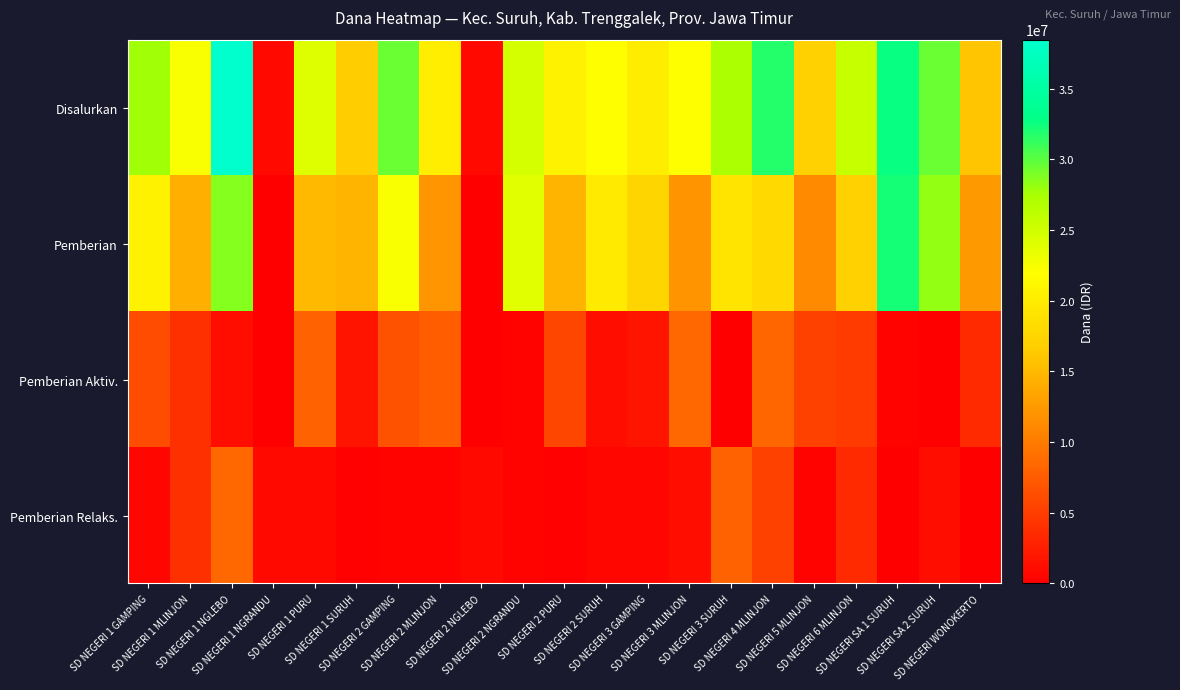

Reading right to left, transcribe all the data shown in this chart.

Disalurkan: SD NEGERI WONOKERTO=15975000	SD NEGERI SA 2 SURUH=29475000	SD NEGERI SA 1 SURUH=32625000	SD NEGERI 6 MLINJON=25650000	SD NEGERI 5 MLINJON=17100000	SD NEGERI 4 MLINJON=31725000	SD NEGERI 3 SURUH=27225000	SD NEGERI 3 MLINJON=21825000	SD NEGERI 3 GAMPING=20025000	SD NEGERI 2 SURUH=21825000	SD NEGERI 2 PURU=20700000	SD NEGERI 2 NGRANDU=24750000	SD NEGERI 2 NGLEBO=900000	SD NEGERI 2 MLINJON=20250000	SD NEGERI 2 GAMPING=29475000	SD NEGERI 1 SURUH=16650000	SD NEGERI 1 PURU=24075000	SD NEGERI 1 NGRANDU=900000	SD NEGERI 1 NGLEBO=38475000	SD NEGERI 1 MLINJON=22275000	SD NEGERI 1 GAMPING=27675000
Pemberian: SD NEGERI WONOKERTO=12375000	SD NEGERI SA 2 SURUH=28125000	SD NEGERI SA 1 SURUH=32175000	SD NEGERI 6 MLINJON=17100000	SD NEGERI 5 MLINJON=11250000	SD NEGERI 4 MLINJON=18000000	SD NEGERI 3 SURUH=19125000	SD NEGERI 3 MLINJON=11925000	SD NEGERI 3 GAMPING=17550000	SD NEGERI 2 SURUH=19800000	SD NEGERI 2 PURU=14625000	SD NEGERI 2 NGRANDU=23850000	SD NEGERI 2 NGLEBO=0	SD NEGERI 2 MLINJON=12150000	SD NEGERI 2 GAMPING=22275000	SD NEGERI 1 SURUH=14625000	SD NEGERI 1 PURU=15075000	SD NEGERI 1 NGRANDU=0	SD NEGERI 1 NGLEBO=28575000	SD NEGERI 1 MLINJON=14175000	SD NEGERI 1 GAMPING=20700000
Pemberian Aktiv.: SD NEGERI WONOKERTO=3600000	SD NEGERI SA 2 SURUH=0	SD NEGERI SA 1 SURUH=450000	SD NEGERI 6 MLINJON=4950000	SD NEGERI 5 MLINJON=5400000	SD NEGERI 4 MLINJON=8325000	SD NEGERI 3 SURUH=0	SD NEGERI 3 MLINJON=8550000	SD NEGERI 3 GAMPING=1800000	SD NEGERI 2 SURUH=1350000	SD NEGERI 2 PURU=5850000	SD NEGERI 2 NGRANDU=450000	SD NEGERI 2 NGLEBO=0	SD NEGERI 2 MLINJON=7650000	SD NEGERI 2 GAMPING=6750000	SD NEGERI 1 SURUH=1800000	SD NEGERI 1 PURU=8100000	SD NEGERI 1 NGRANDU=0	SD NEGERI 1 NGLEBO=1350000	SD NEGERI 1 MLINJON=4050000	SD NEGERI 1 GAMPING=6300000
Pemberian Relaks.: SD NEGERI WONOKERTO=0	SD NEGERI SA 2 SURUH=1350000	SD NEGERI SA 1 SURUH=0	SD NEGERI 6 MLINJON=3600000	SD NEGERI 5 MLINJON=450000	SD NEGERI 4 MLINJON=5400000	SD NEGERI 3 SURUH=8100000	SD NEGERI 3 MLINJON=1350000	SD NEGERI 3 GAMPING=675000	SD NEGERI 2 SURUH=675000	SD NEGERI 2 PURU=225000	SD NEGERI 2 NGRANDU=450000	SD NEGERI 2 NGLEBO=900000	SD NEGERI 2 MLINJON=450000	SD NEGERI 2 GAMPING=450000	SD NEGERI 1 SURUH=225000	SD NEGERI 1 PURU=900000	SD NEGERI 1 NGRANDU=900000	SD NEGERI 1 NGLEBO=8550000	SD NEGERI 1 MLINJON=4050000	SD NEGERI 1 GAMPING=675000